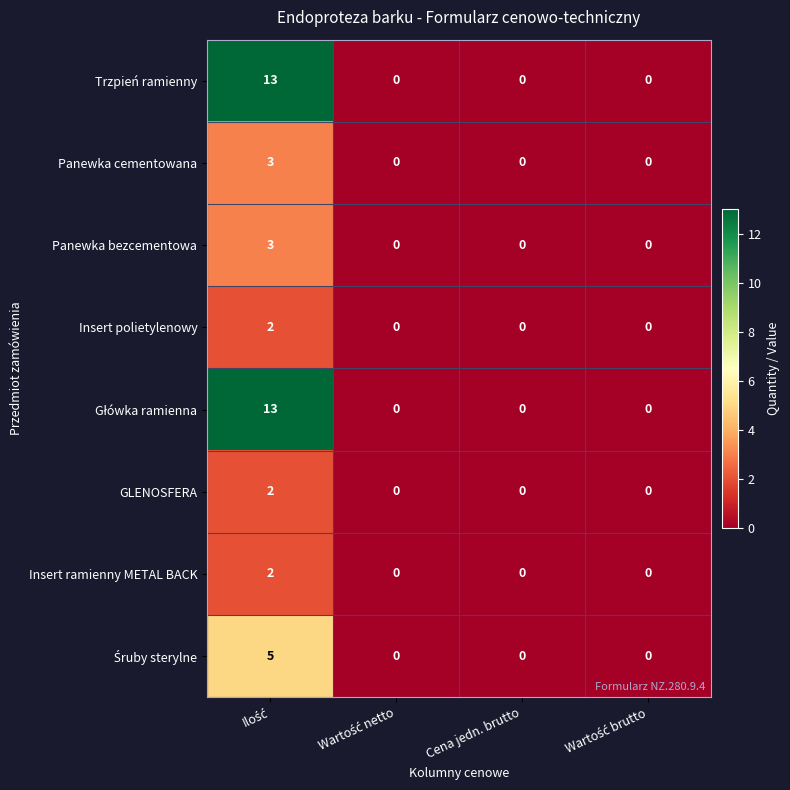

True or false: Panewka bezcementowa has a value of 0 at Cena jedn. brutto.

True